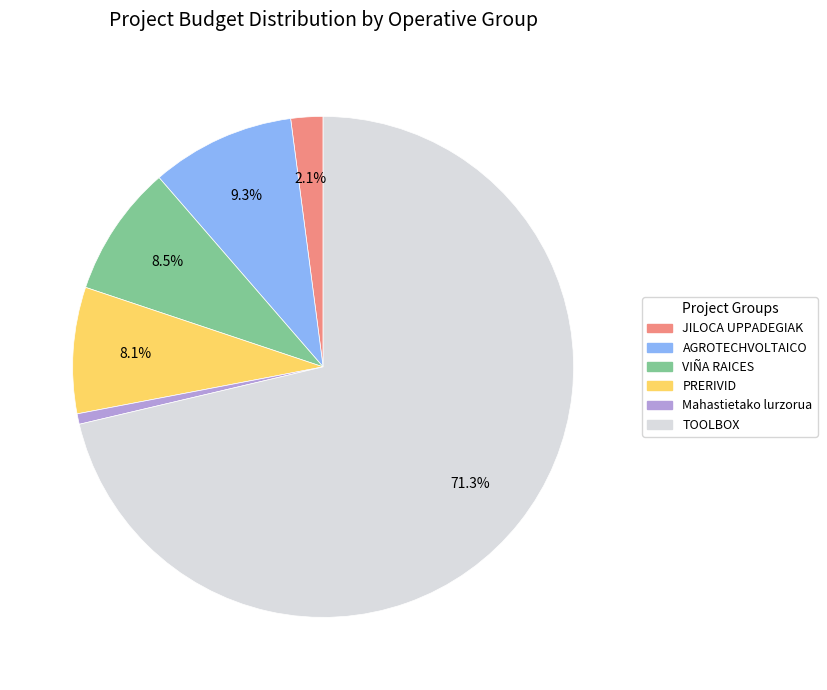

Between TOOLBOX and AGROTECHVOLTAICO, which is larger?

TOOLBOX